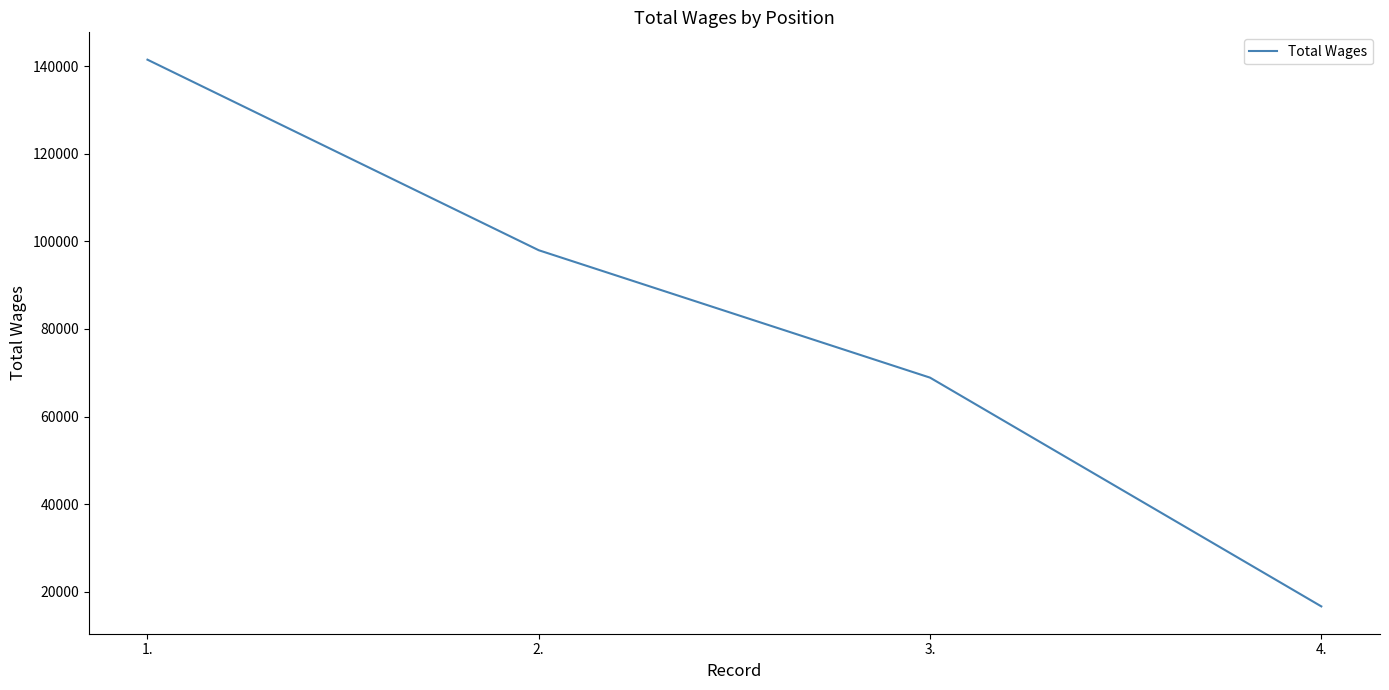

The chart shows a value of 16675 at 4.. True or false?

True